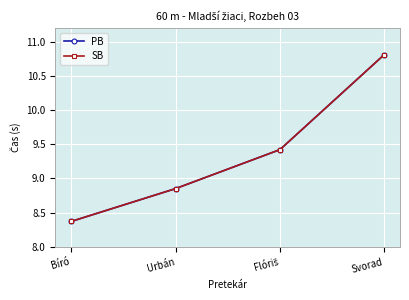

At Flóriš, list the series in order from smallest to largest.

PB, SB